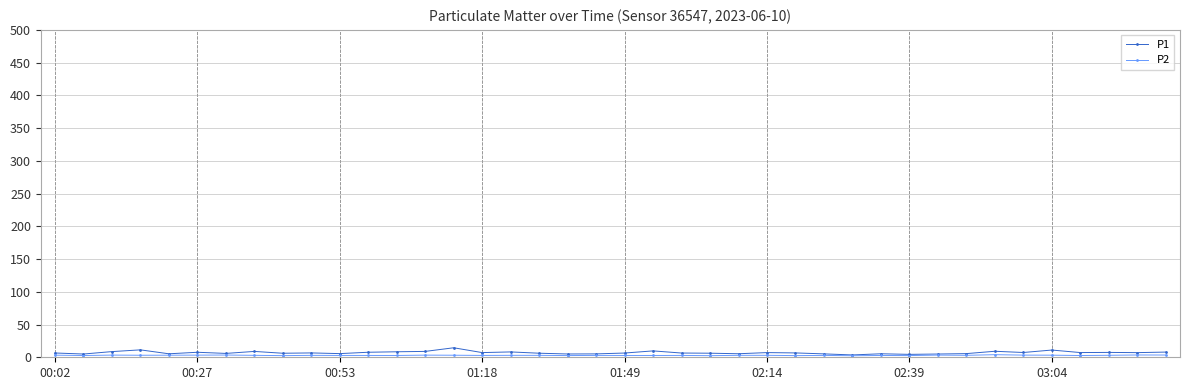

True or false: P1 has more than 1 interior local peaks.

True